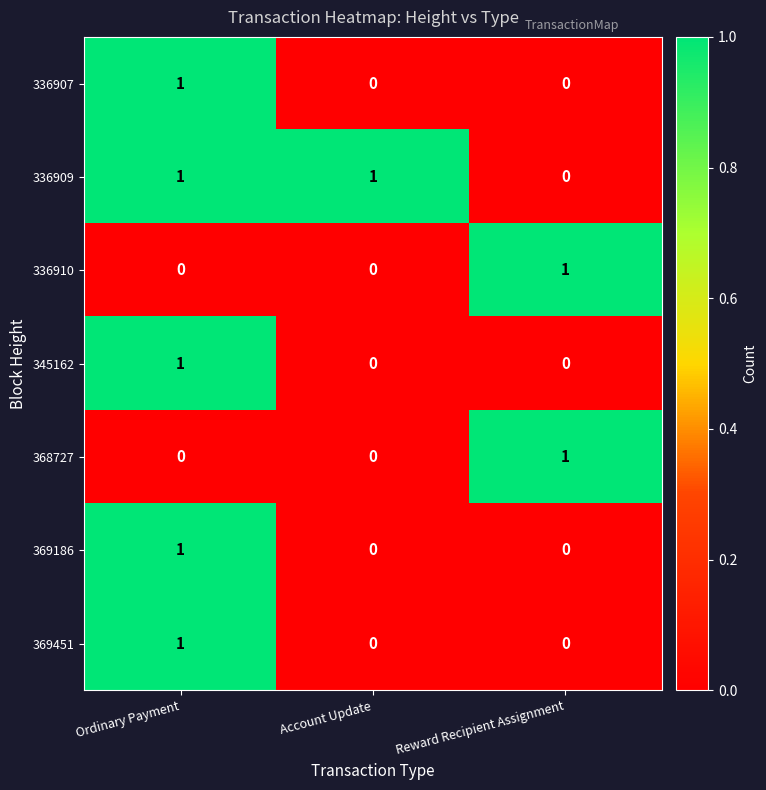

The value of 368727 at Ordinary Payment is 1. True or false?

False